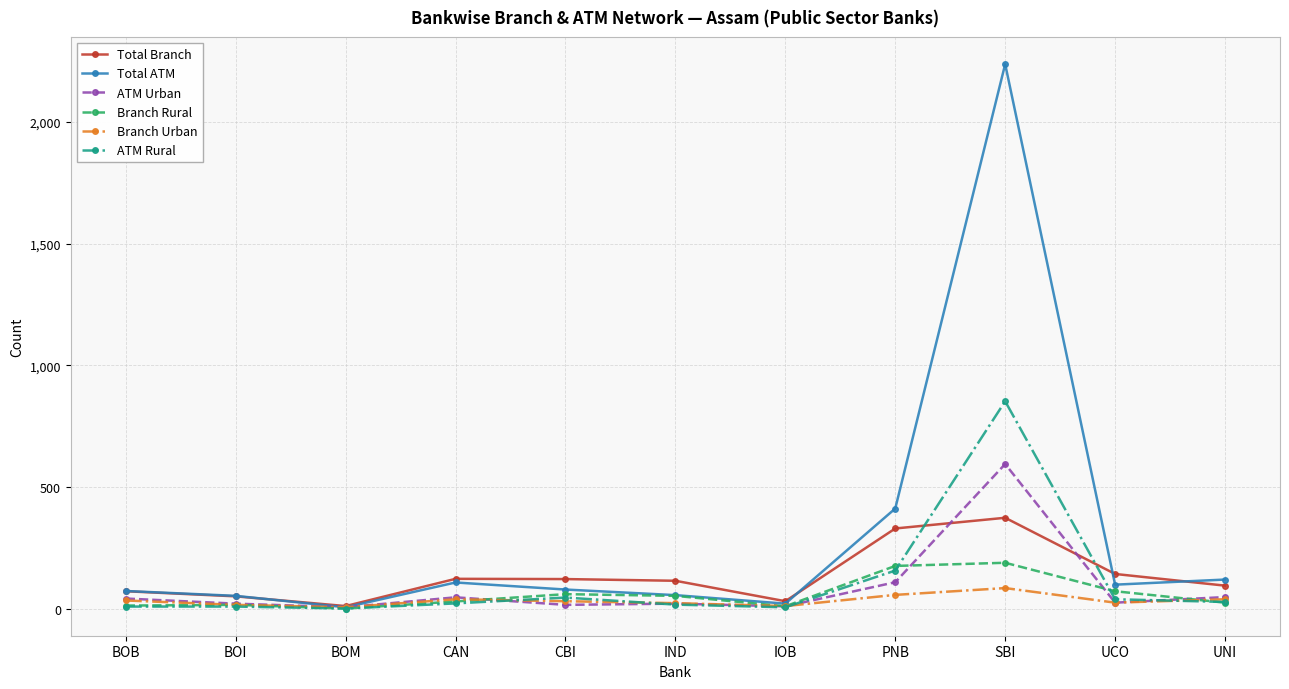

How many data points in Total ATM are less than 78?

5